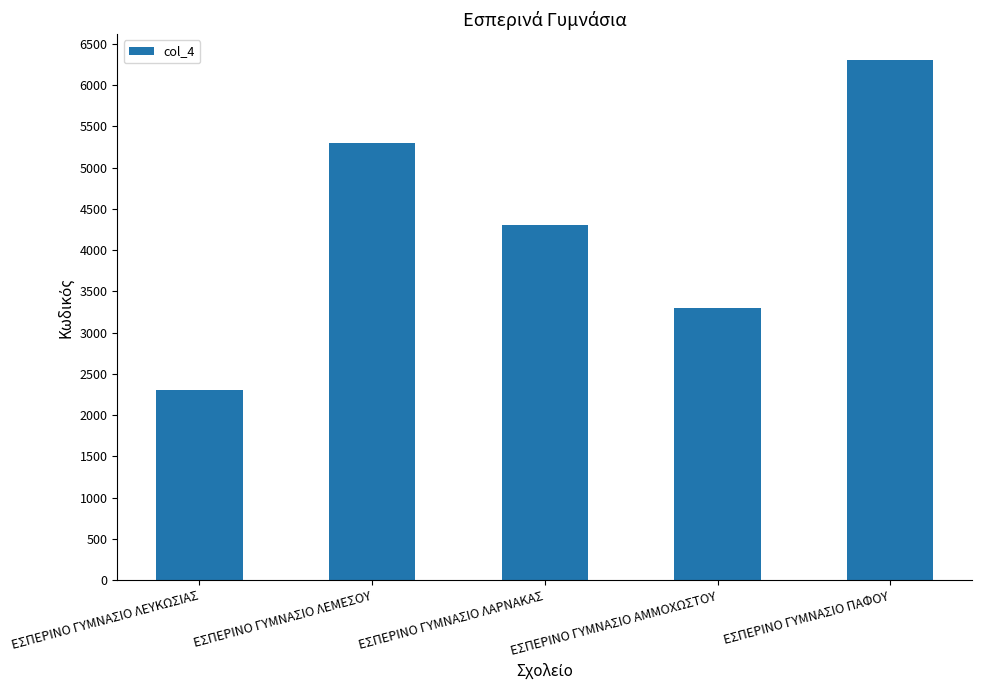

What is the maximum value shown in the chart?

6301